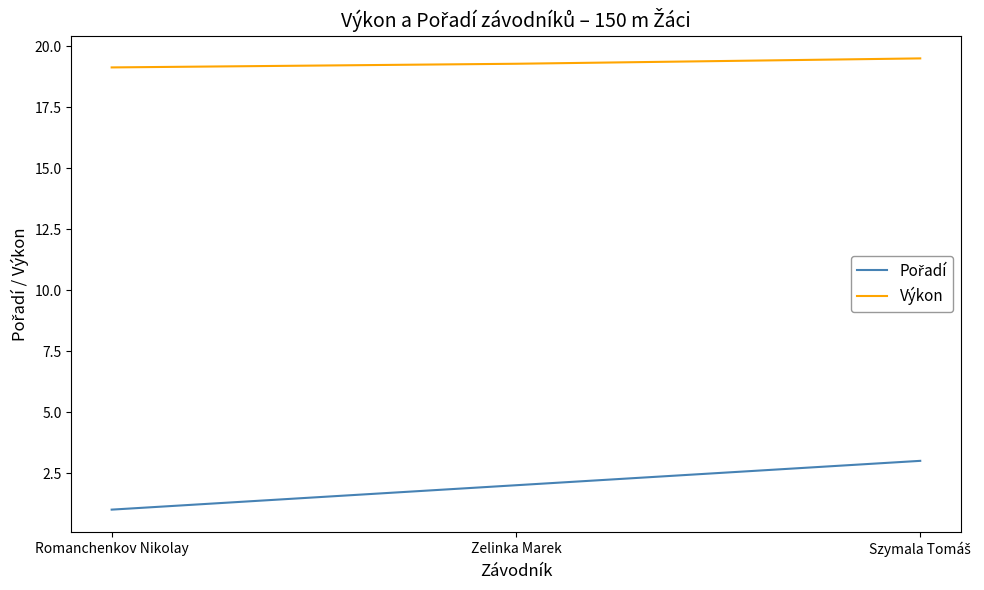

What is the greatest value displayed?

19.5